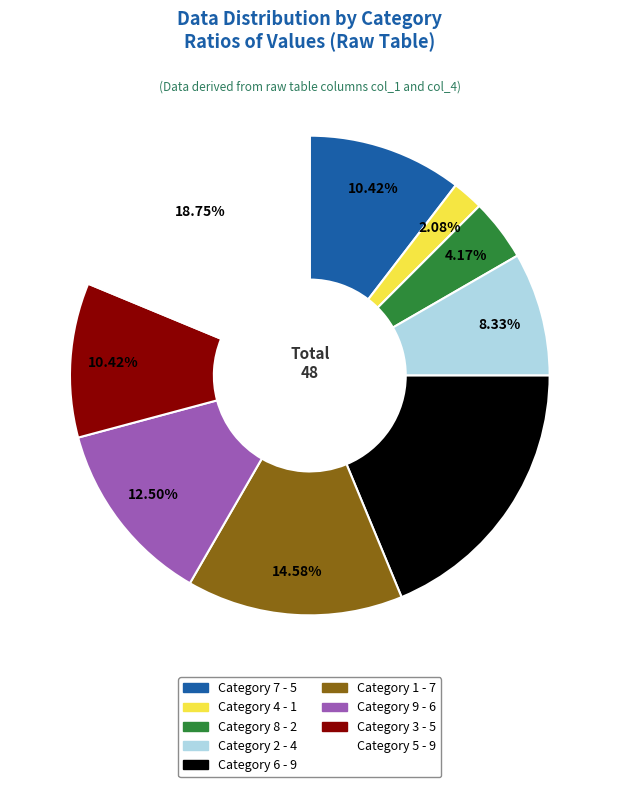

Does any single category account for the majority?

No